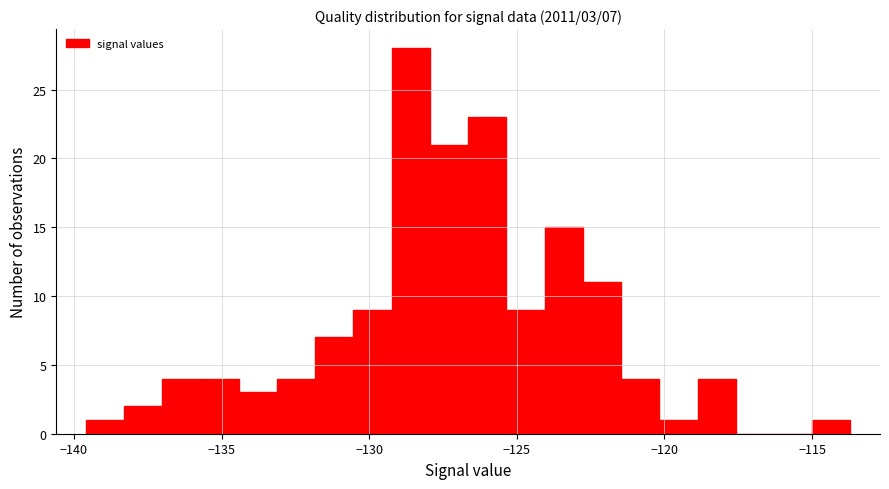

Read against the x-axis, roughly where is the centre of the tallest bar?

-128.5